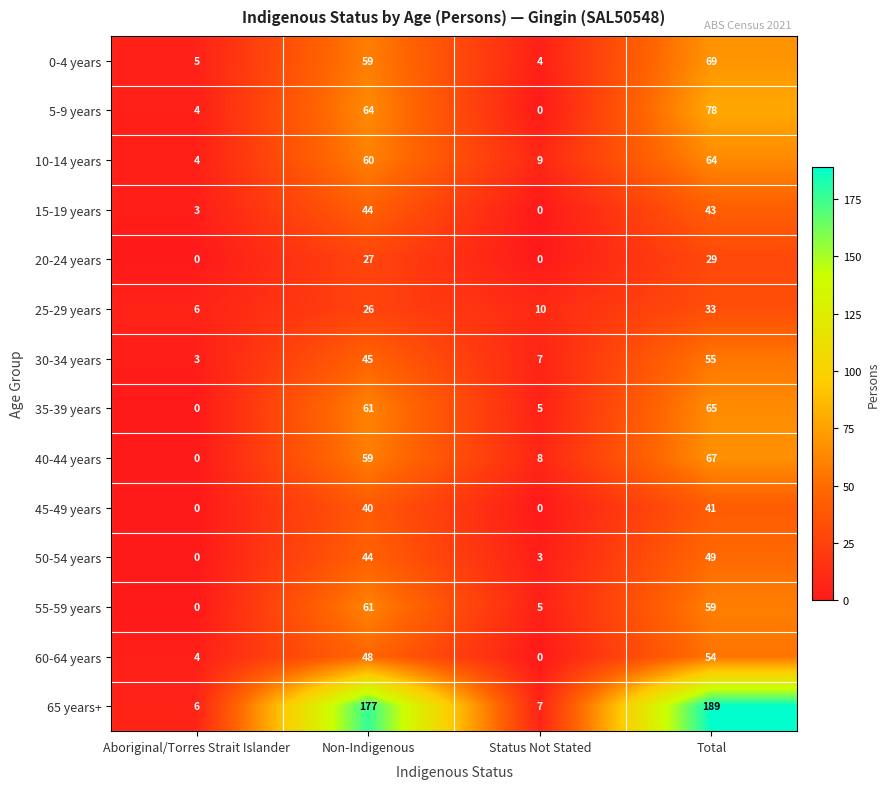

Rank the series by their maximum value, from highest to lowest.

65 years+, 5-9 years, 0-4 years, 40-44 years, 35-39 years, 10-14 years, 55-59 years, 30-34 years, 60-64 years, 50-54 years, 15-19 years, 45-49 years, 25-29 years, 20-24 years